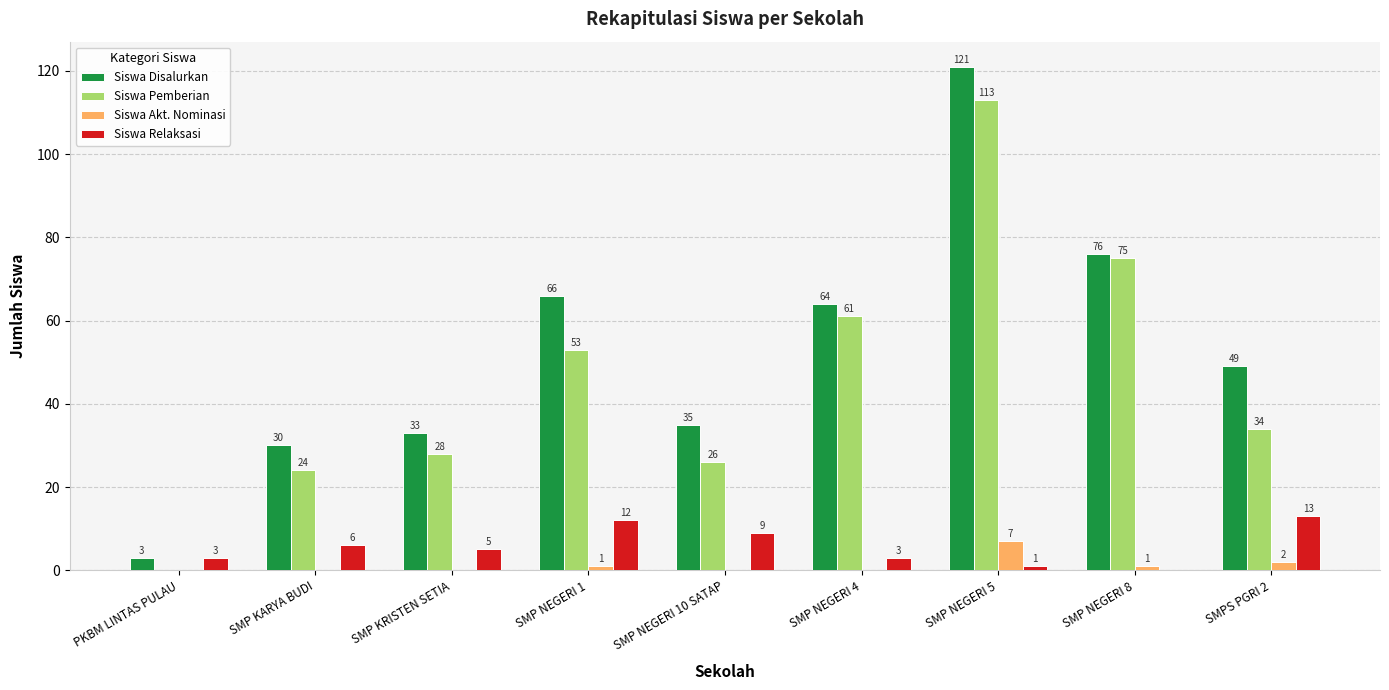

Which series has the largest total across all categories?

Siswa Disalurkan